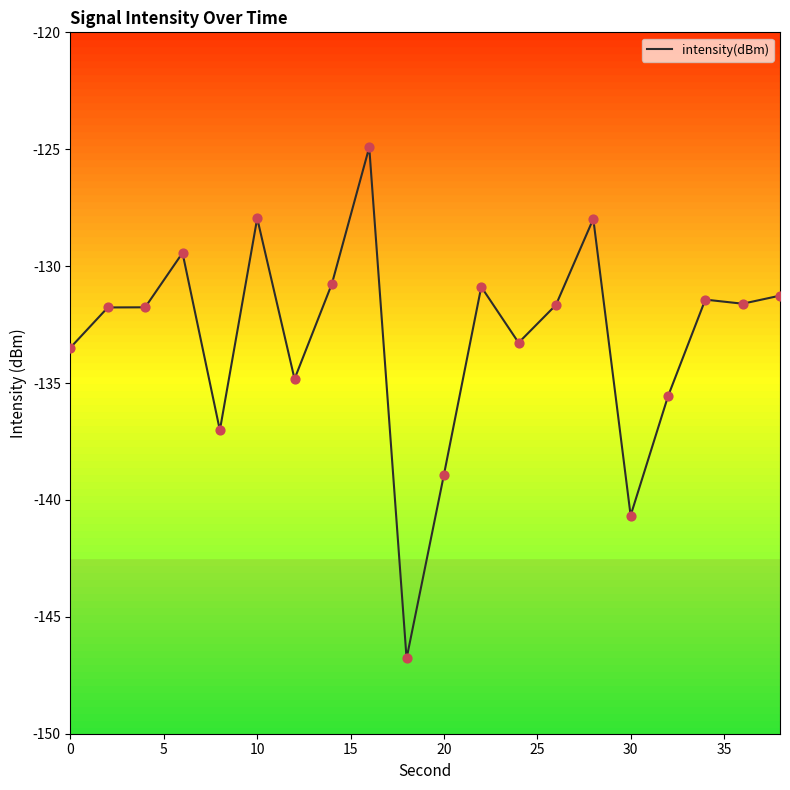

What is the maximum value shown in the chart?

-124.9